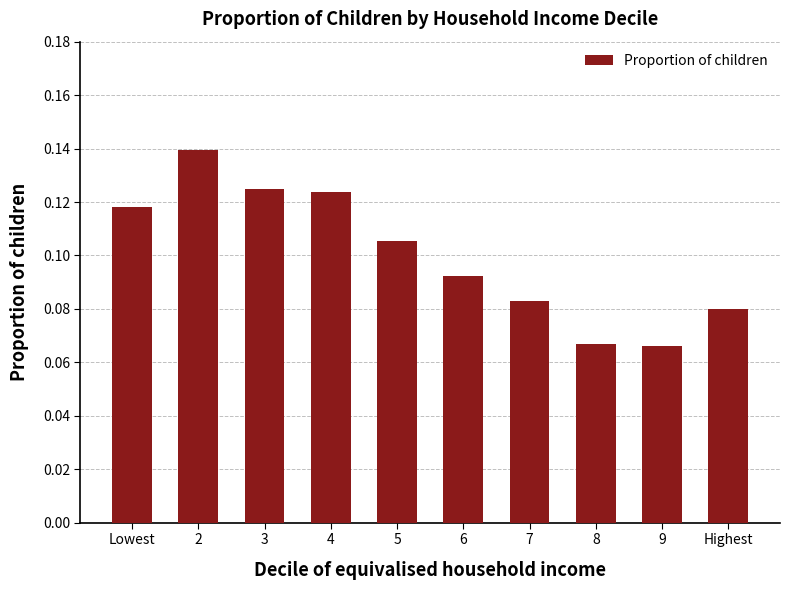

What is the label of the 4th bar from the right?

7